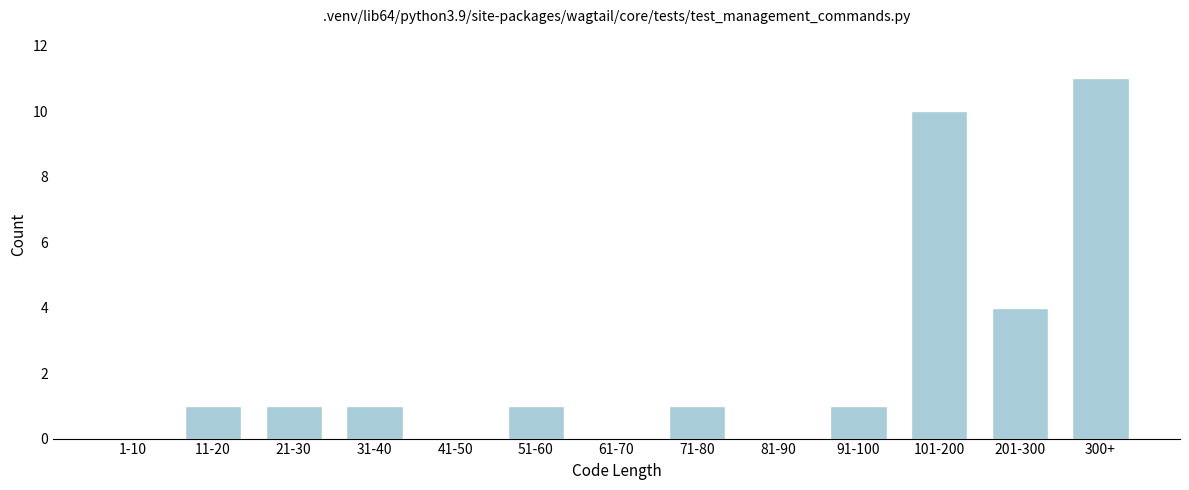

Reading right to left, list all the values displayed in this chart.

300+=11	201-300=4	101-200=10	91-100=1	81-90=0	71-80=1	61-70=0	51-60=1	41-50=0	31-40=1	21-30=1	11-20=1	1-10=0